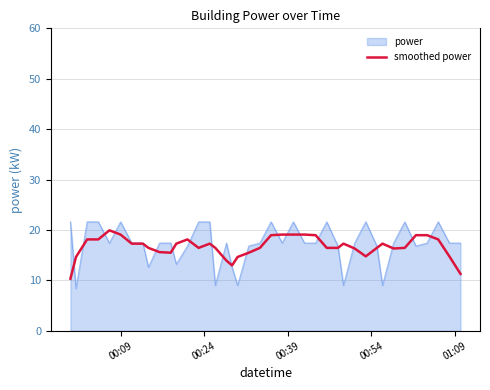

Which series has the largest range (max minus min)?

power